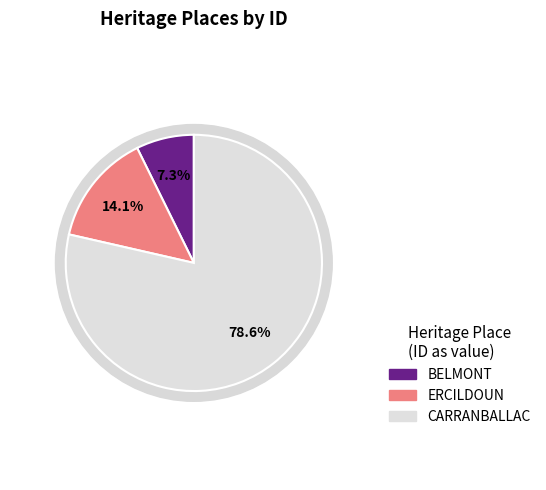

Combined, do ERCILDOUN and CARRANBALLAC account for over 50%?

Yes